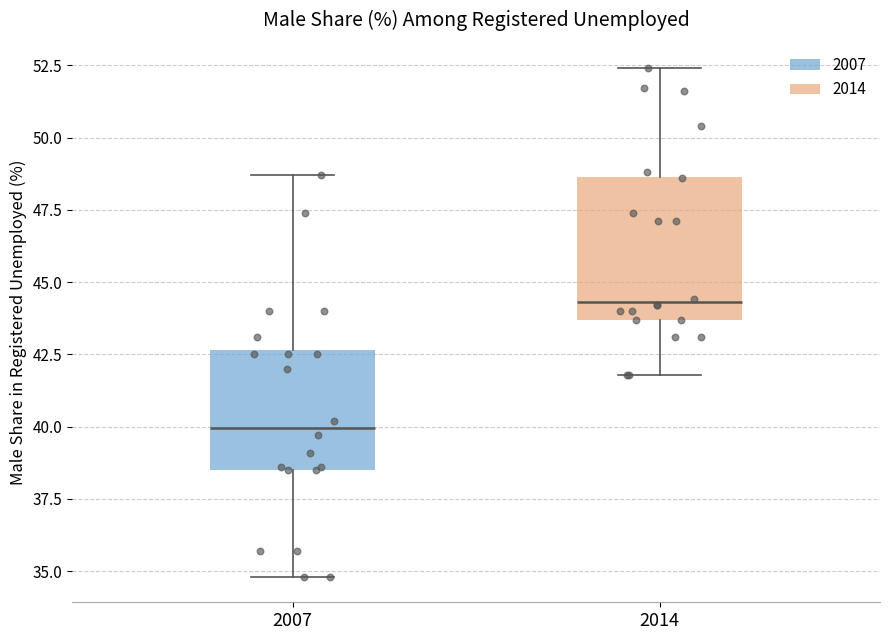

Reading left to right, read every box against the y-axis: the position of its median line, the range the box covers, and the ends of its whiskers. The values are not printed on the chart, so give them approximately, as read against the axis.

2007: median 40.0, box 38.5 to 42.5, whiskers 35.0 to 48.5
2014: median 44.5, box 43.5 to 48.5, whiskers 42.0 to 52.5